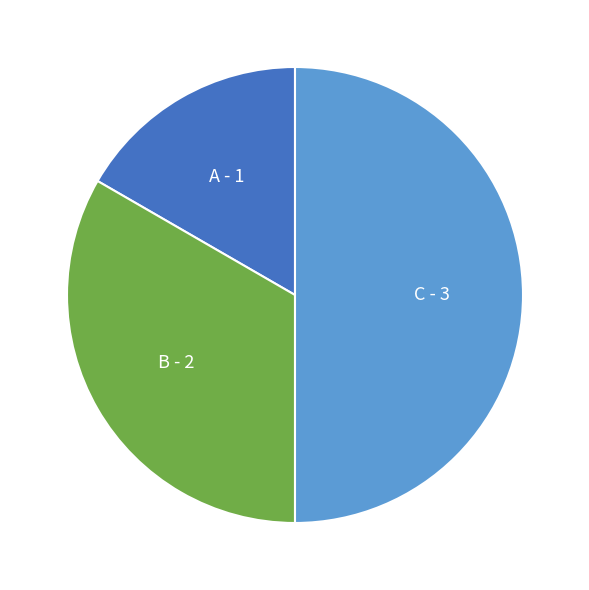

True or false: B accounts for 24% of the total.

False